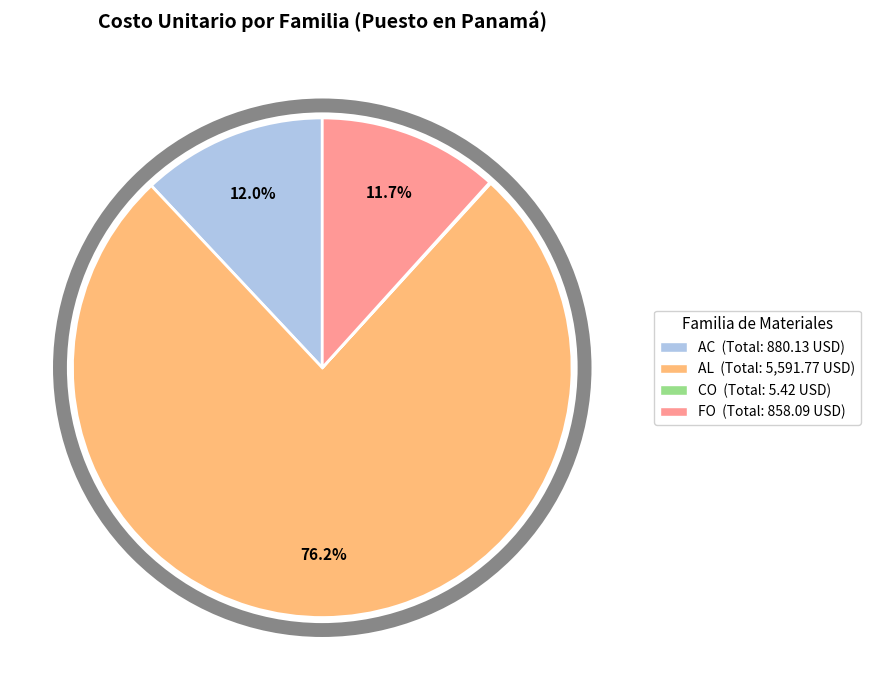

To the nearest percent, what is the difference between the largest and smallest slice percentages?

76%